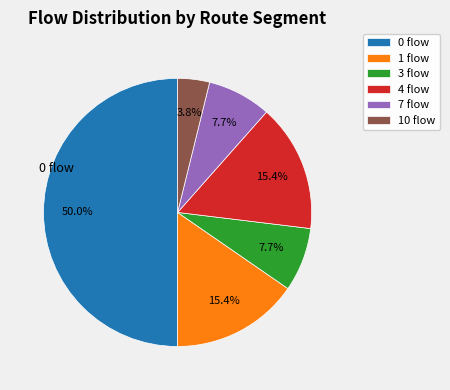

Is there any slice that represents more than half of the pie?

No